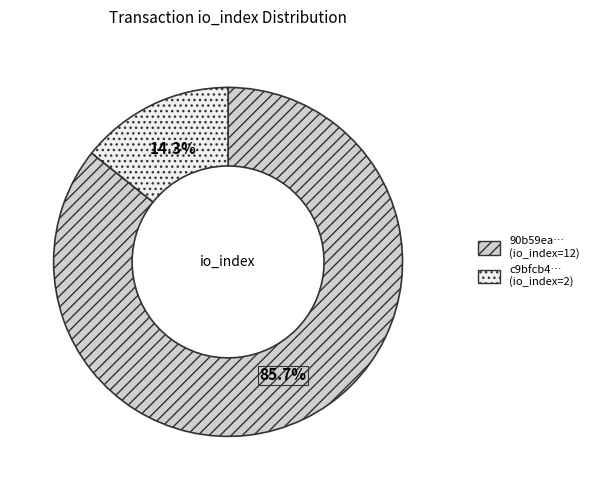

Is there a majority slice in this chart?

Yes